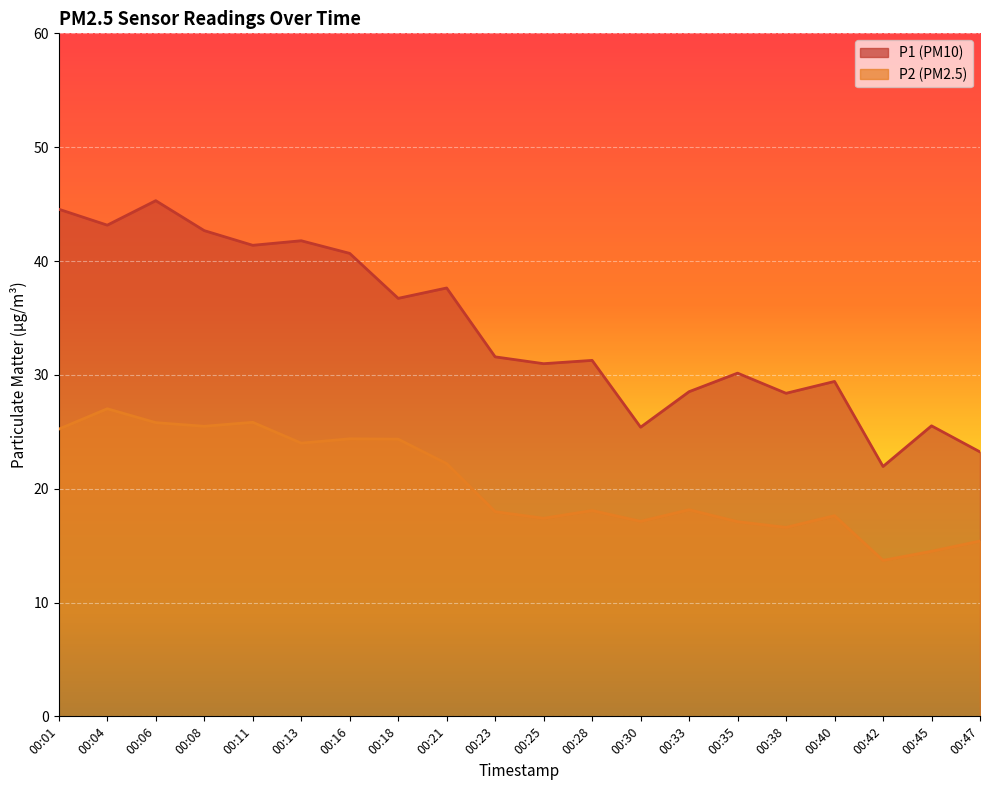

Is it true that P1 equals 37.6 at 00:21?

True